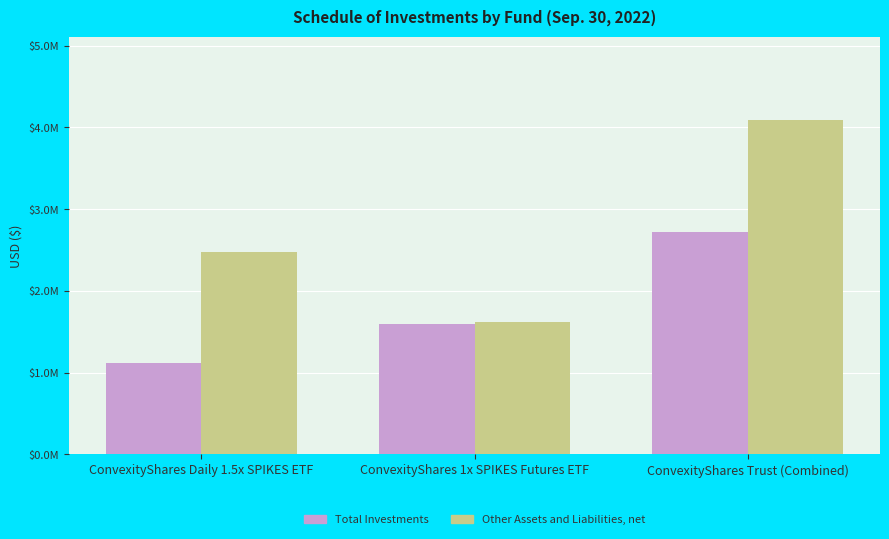

At which category is the sum across all series the highest?

ConvexityShares Trust (Combined)